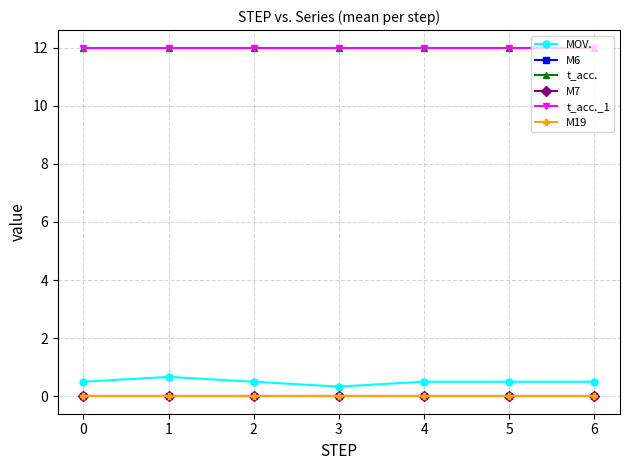

Reading right to left, what are all the values shown in this chart?

MOV.: 6=0.5	5=0.5	4=0.5	3=0.3	2=0.5	1=0.7	0=0.5
M6: 6=0.0	5=0.0	4=0.0	3=0.0	2=0.0	1=0.0	0=0.0
t_acc.: 6=12.0	5=12.0	4=12.0	3=12.0	2=12.0	1=12.0	0=12.0
M7: 6=0.0	5=0.0	4=0.0	3=0.0	2=0.0	1=0.0	0=0.0
t_acc._1: 6=12.0	5=12.0	4=12.0	3=12.0	2=12.0	1=12.0	0=12.0
M19: 6=0.0	5=0.0	4=0.0	3=0.0	2=0.0	1=0.0	0=0.0